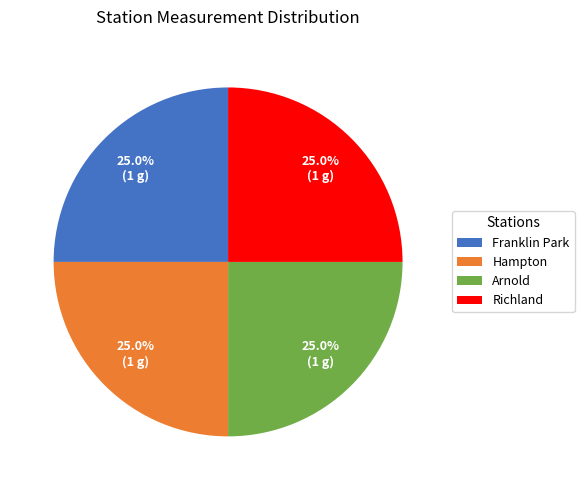

Approximately how many times larger is the value at Richland compared to Arnold?

1.0